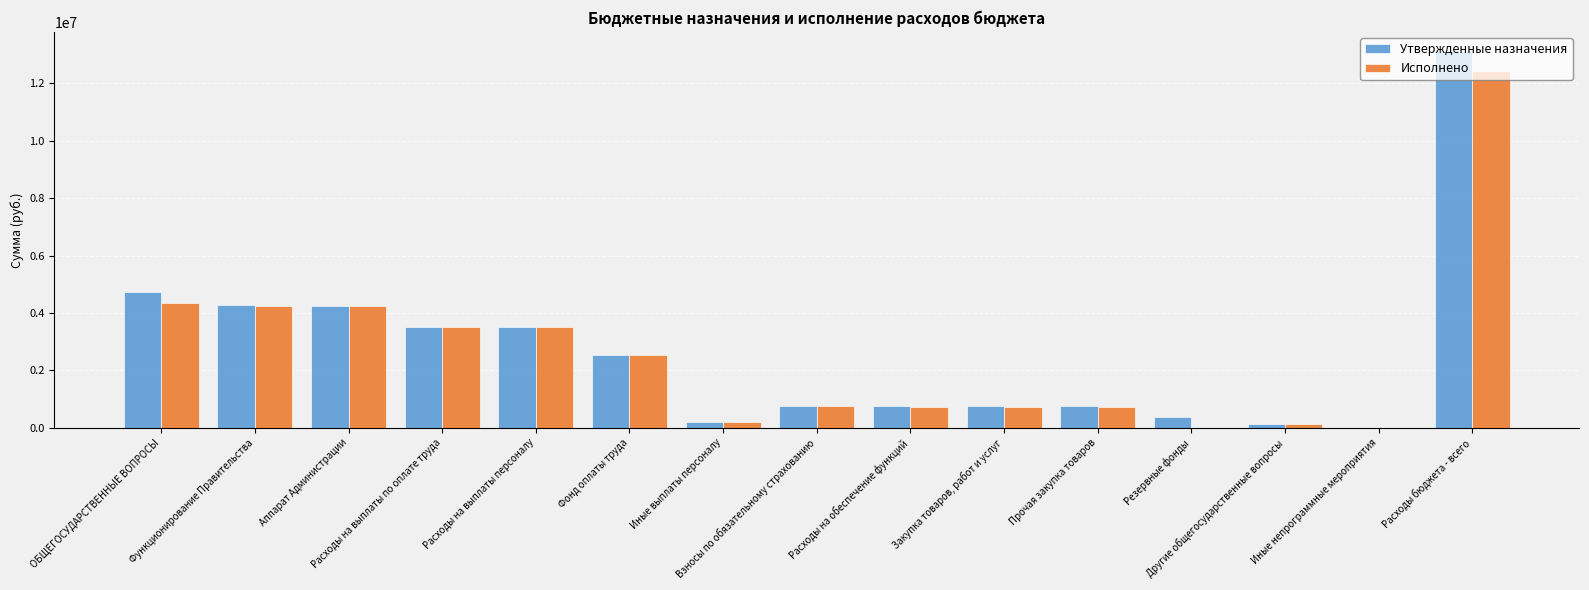

The Исполнено series shows 4231954.3 at Аппарат Администрации. True or false?

True